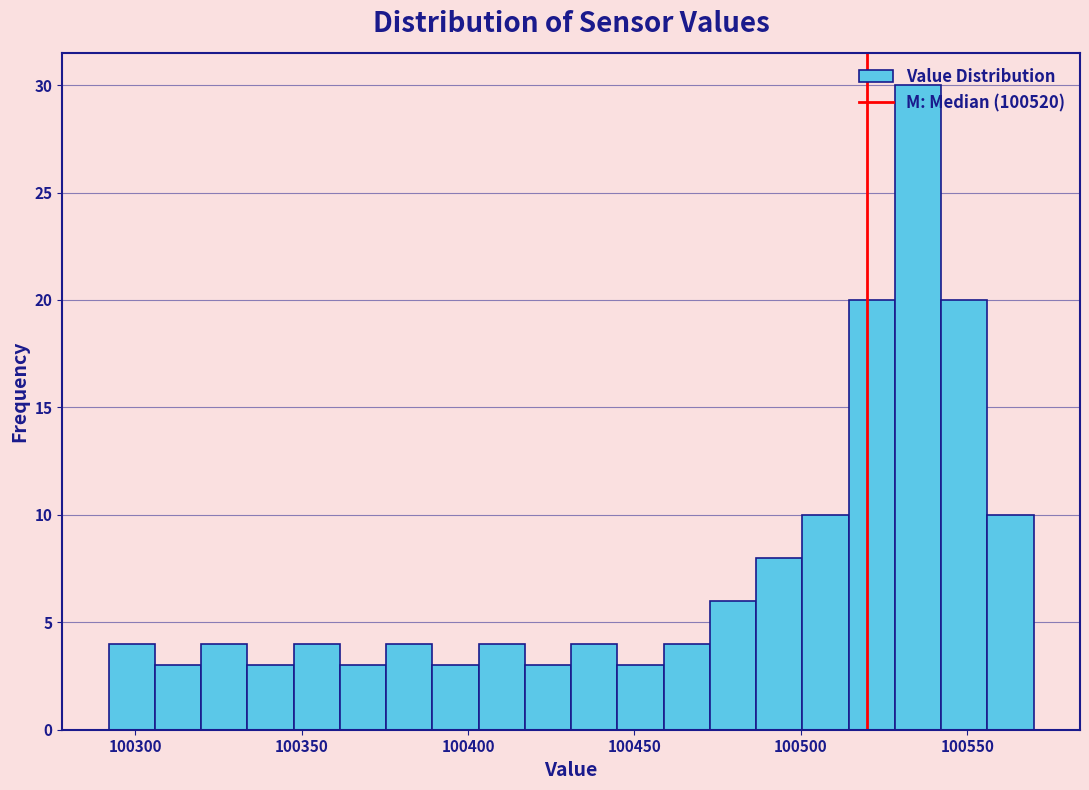

Around what value on the x-axis is the tallest bar? Give the approximate position of its centre, as read against the axis.

100535